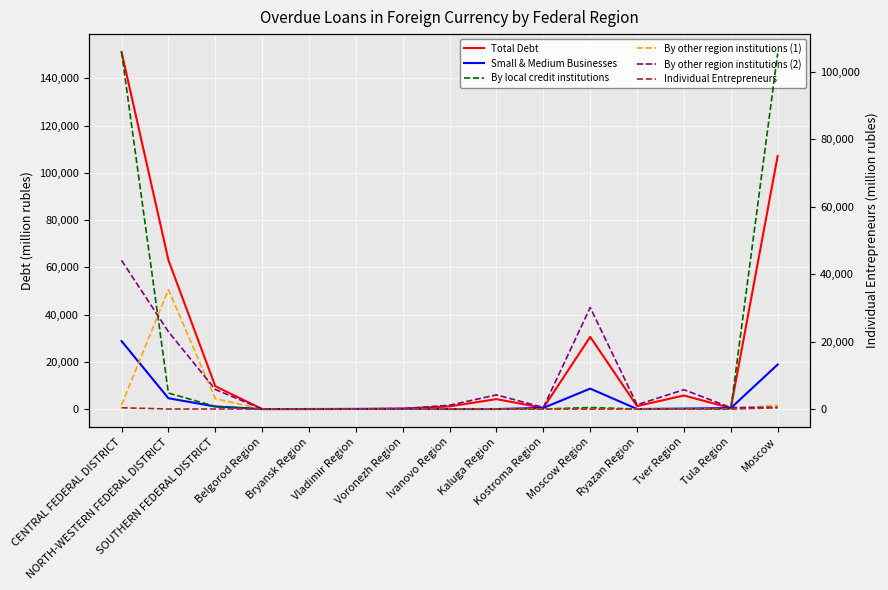

Which label corresponds to the smallest value in the chart?

Belgorod Region